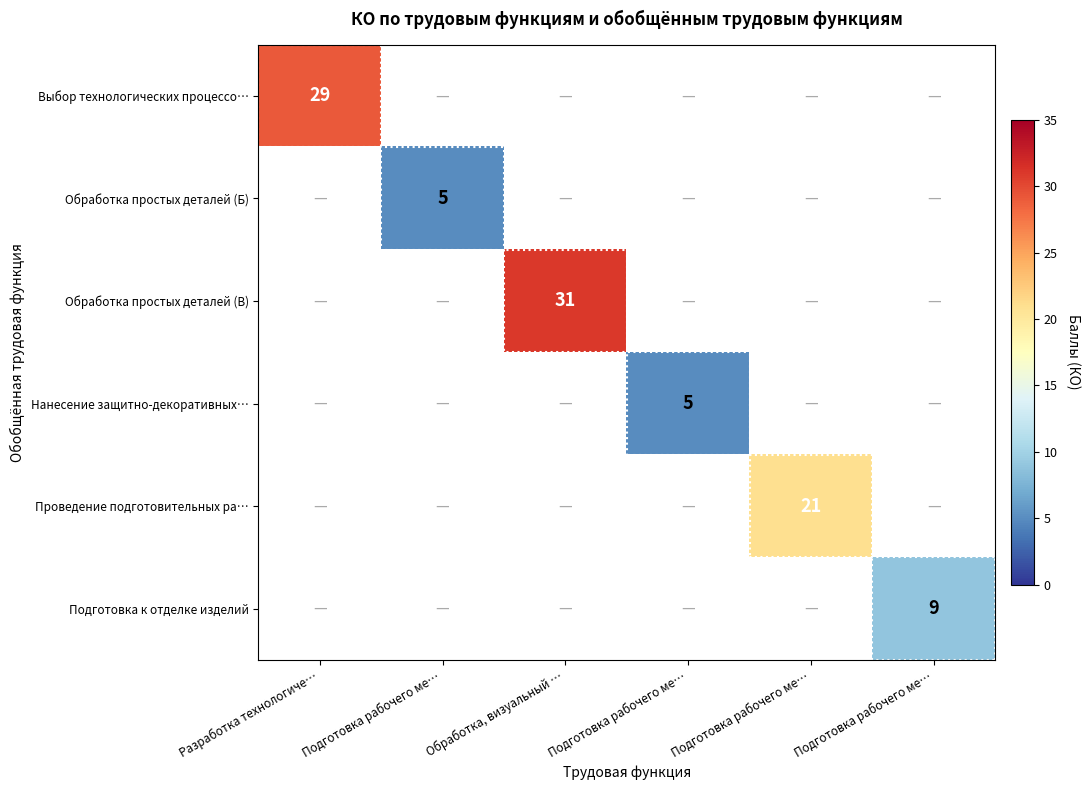

Which series has the largest range (max minus min)?

Выбор технологических процессо…